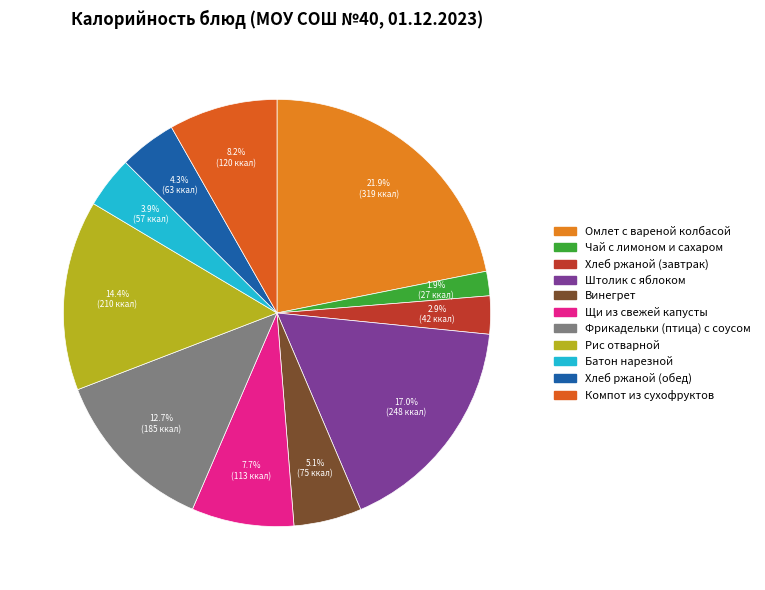

What is the change in value from Омлет с вареной колбасой to Компот из сухофруктов?

-199